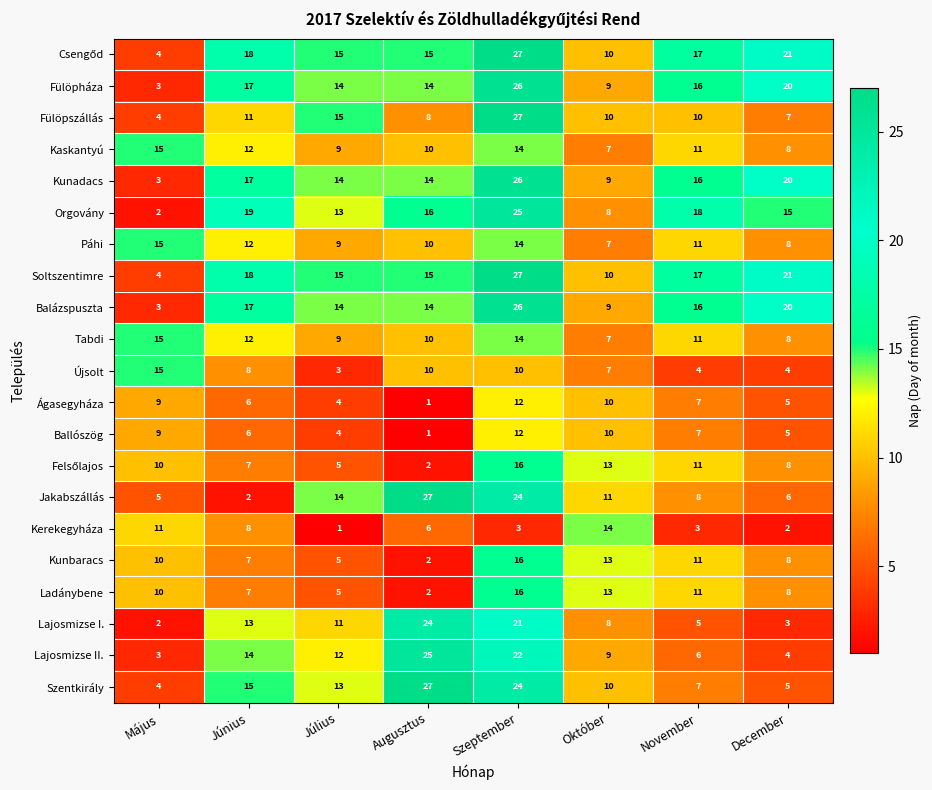

What is the difference between the second highest and second lowest values in the Kerekegyháza series?

9